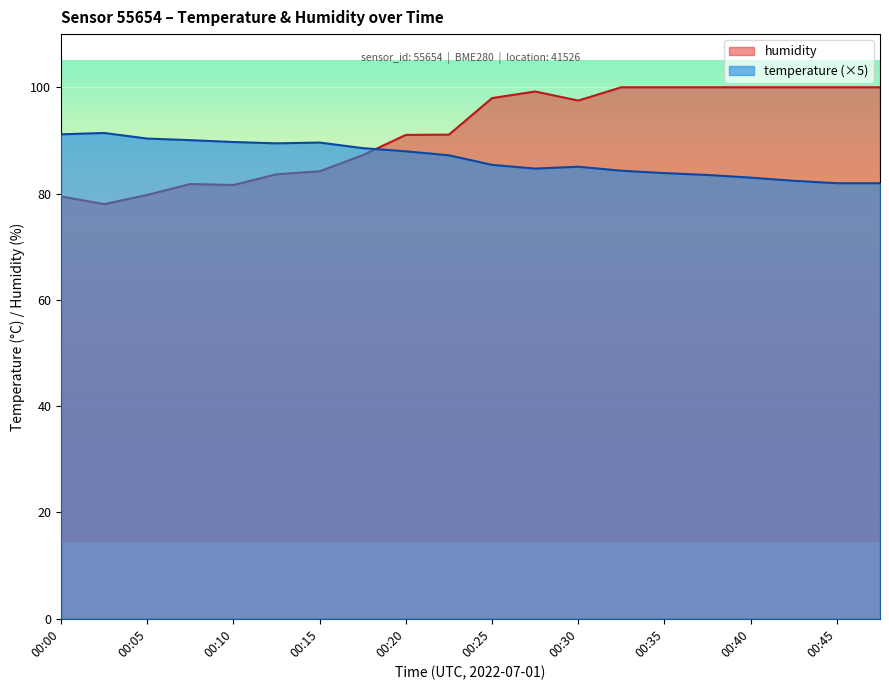

Which series changed the most between 00:30 and 00:47?

temperature